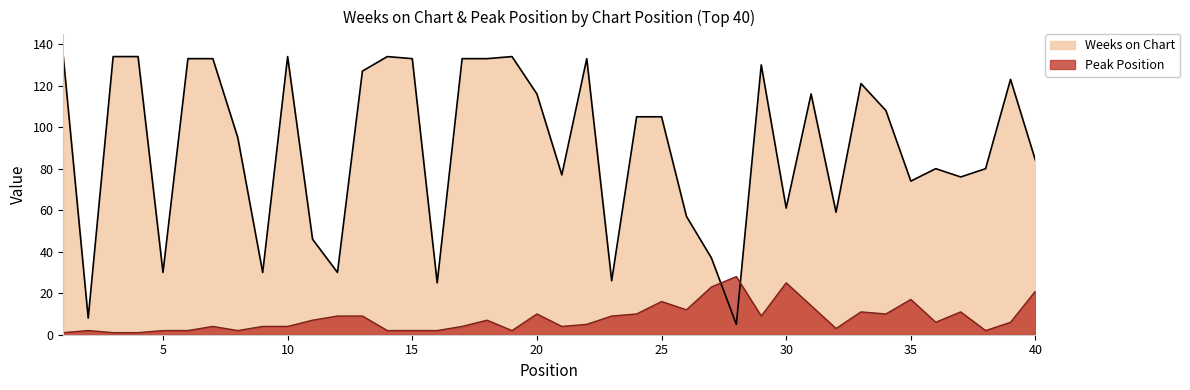

Between 12 and 24, which series saw the biggest shift?

Weeks on Chart